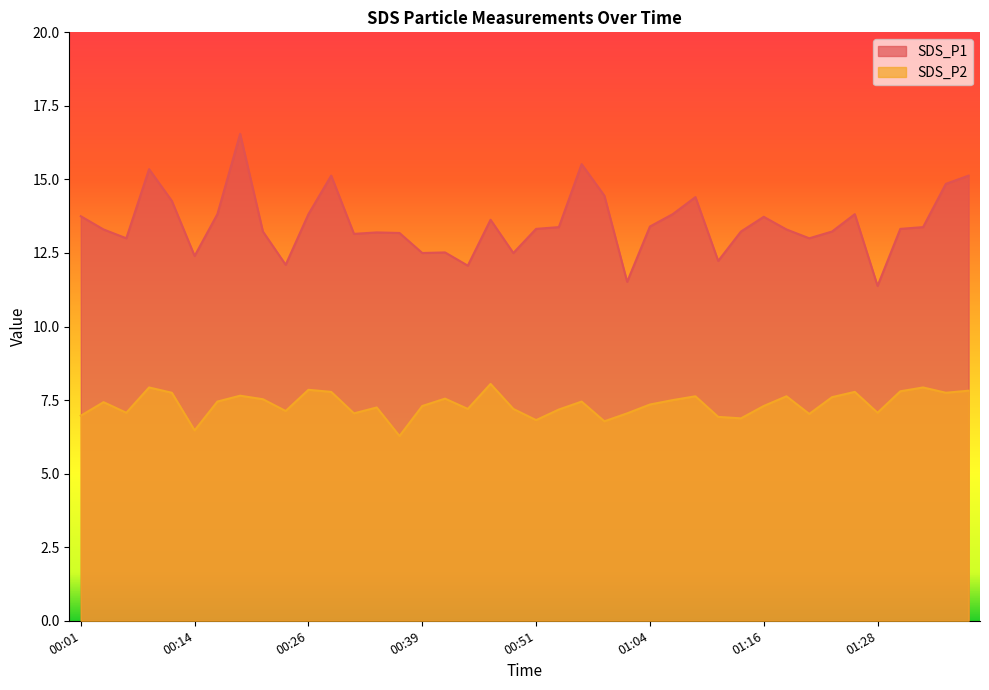

Reading right to left, extract all data points from this chart.

SDS_P1: 01:38=15.1	01:36=14.8	01:33=13.4	01:31=13.3	01:28=11.4	01:26=13.8	01:23=13.2	01:21=13.0	01:19=13.3	01:16=13.7	01:14=13.2	01:11=12.2	01:09=14.4	01:06=13.8	01:04=13.4	01:01=11.5	00:59=14.4	00:56=15.5	00:54=13.4	00:51=13.3	00:49=12.5	00:46=13.6	00:44=12.1	00:41=12.5	00:39=12.5	00:36=13.2	00:34=13.2	00:31=13.2	00:29=15.1	00:26=13.8	00:24=12.1	00:21=13.2	00:19=16.6	00:16=13.8	00:14=12.4	00:11=14.3	00:09=15.3	00:06=13.0	00:04=13.3	00:01=13.8
SDS_P2: 01:38=7.8	01:36=7.8	01:33=7.9	01:31=7.8	01:28=7.1	01:26=7.8	01:23=7.6	01:21=7.0	01:19=7.6	01:16=7.3	01:14=6.9	01:11=6.9	01:09=7.6	01:06=7.5	01:04=7.3	01:01=7.0	00:59=6.8	00:56=7.5	00:54=7.2	00:51=6.8	00:49=7.2	00:46=8.1	00:44=7.2	00:41=7.5	00:39=7.3	00:36=6.3	00:34=7.2	00:31=7.0	00:29=7.8	00:26=7.8	00:24=7.1	00:21=7.5	00:19=7.7	00:16=7.5	00:14=6.5	00:11=7.8	00:09=7.9	00:06=7.1	00:04=7.4	00:01=7.0